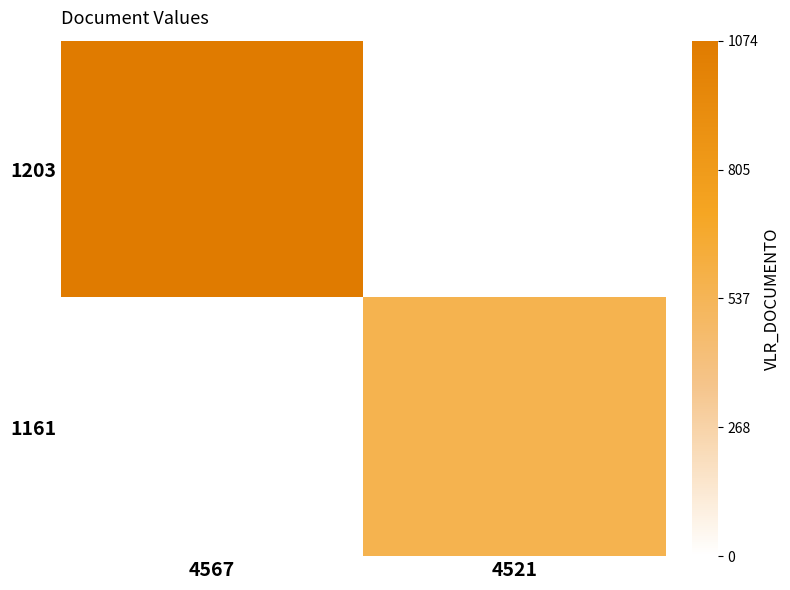

What is the total value across all series at 4567?

1073.6